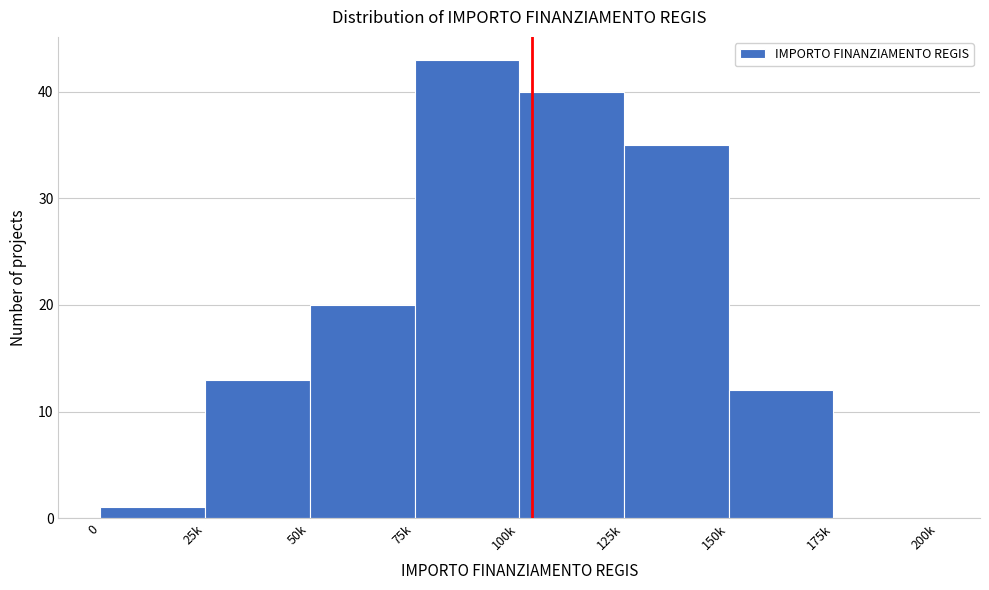

Reading right to left, extract all data points from this chart.

175k=0	150k=12	125k=35	100k=40	75k=43	50k=20	25k=13	0=1